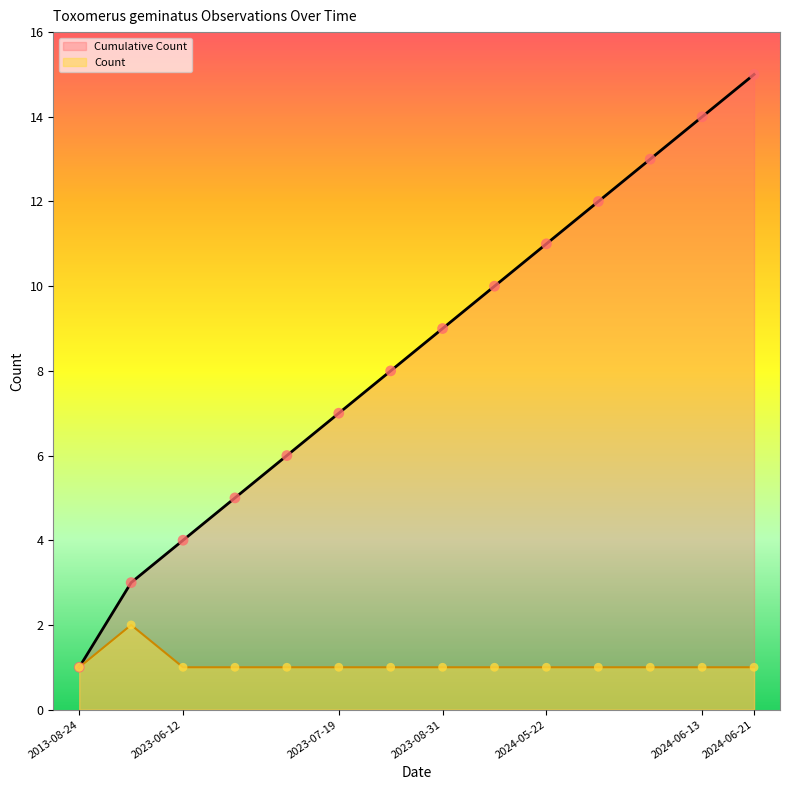

What is the total value across all series at 2023-06-12?

5